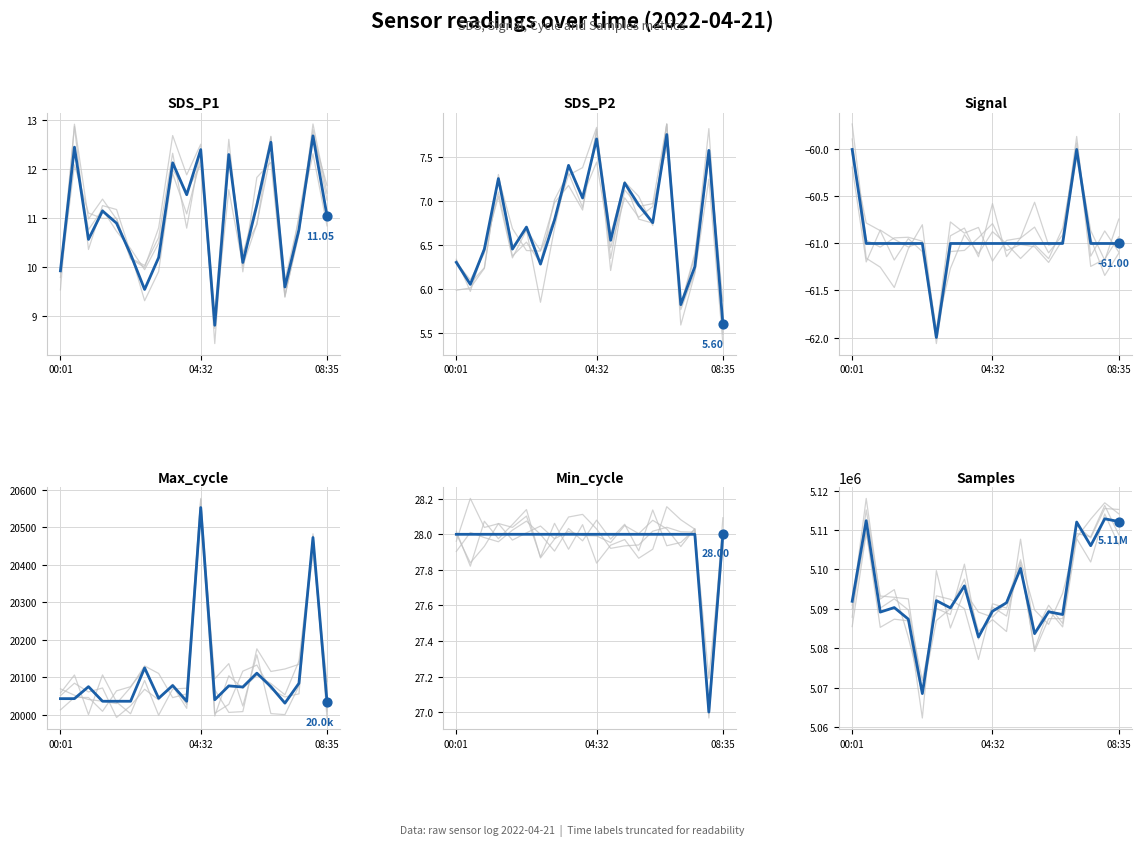

Which series has the widest spread of Y values?

Samples